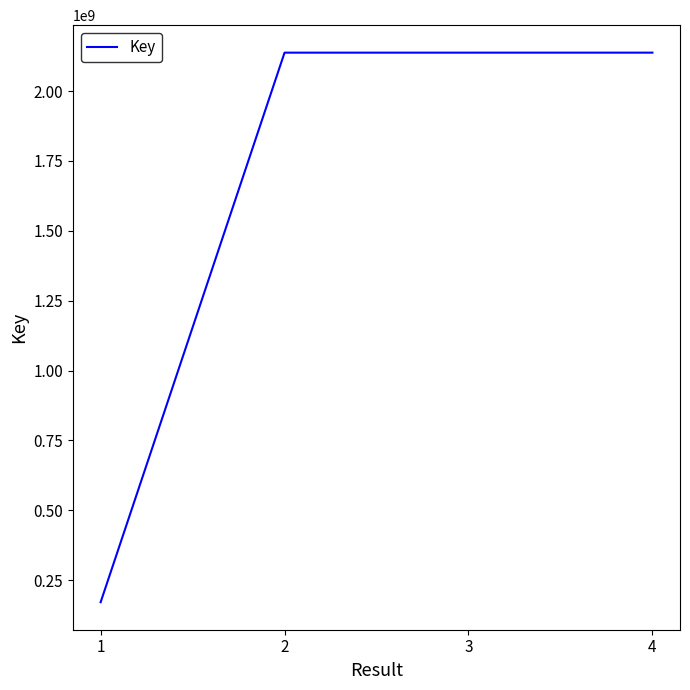

Is it true that the value at 1 is 51216110?

False